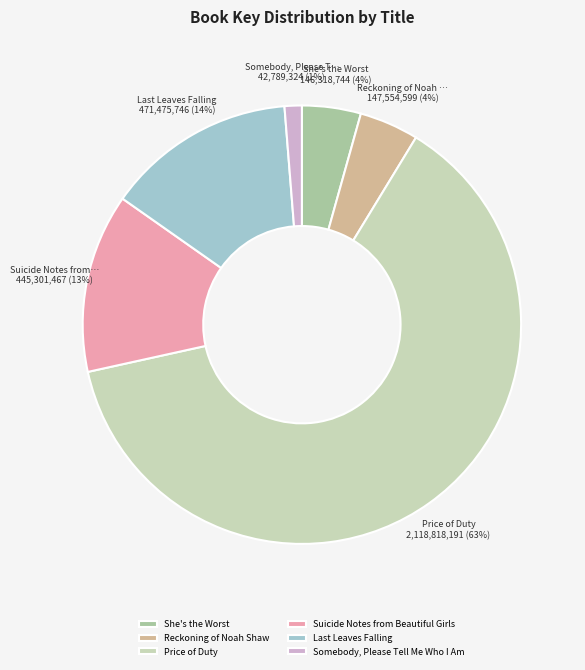

To the nearest percent, what is the average slice percentage?

17%